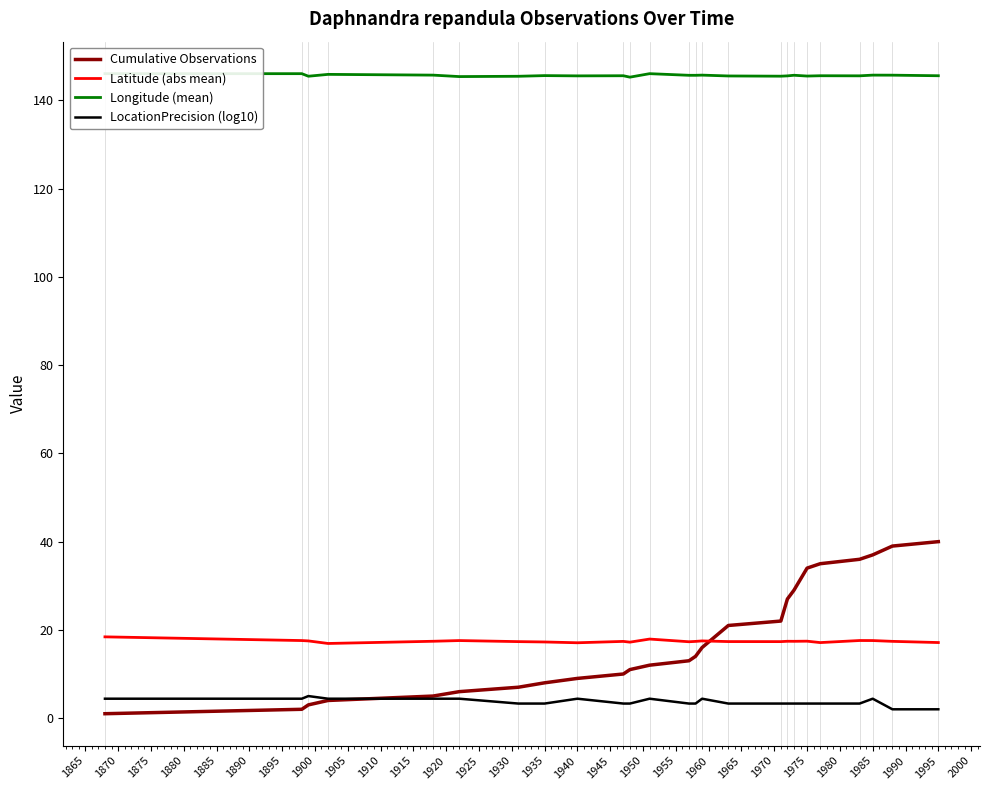

What is the maximum value for Latitude (abs mean)?

18.4